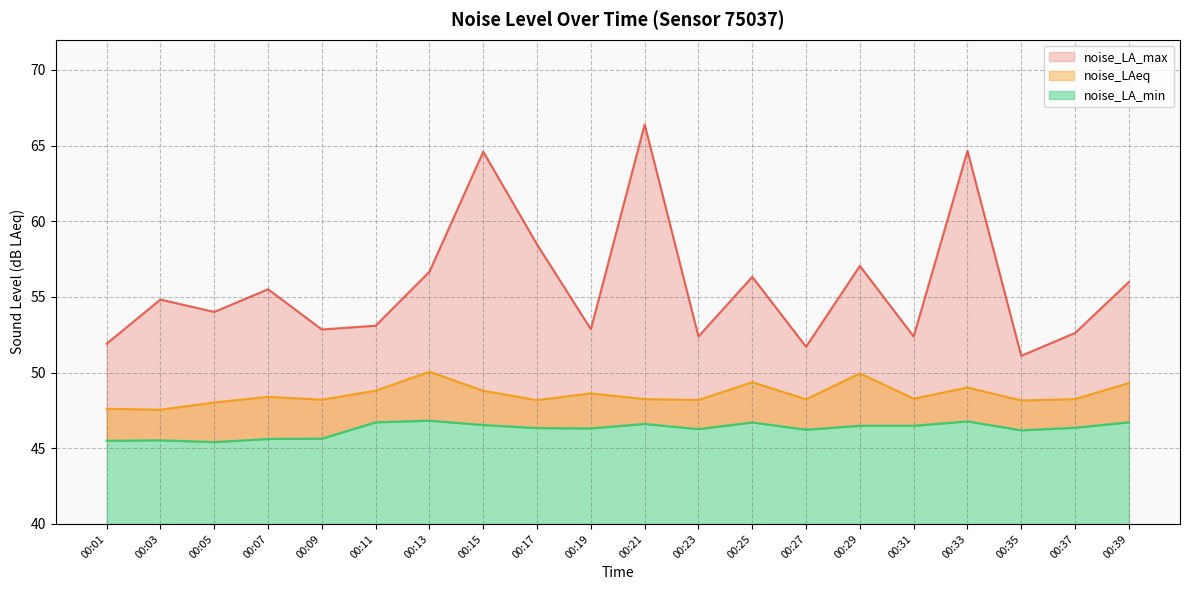

What value does the noise_LA_min series have at 00:35?

46.2